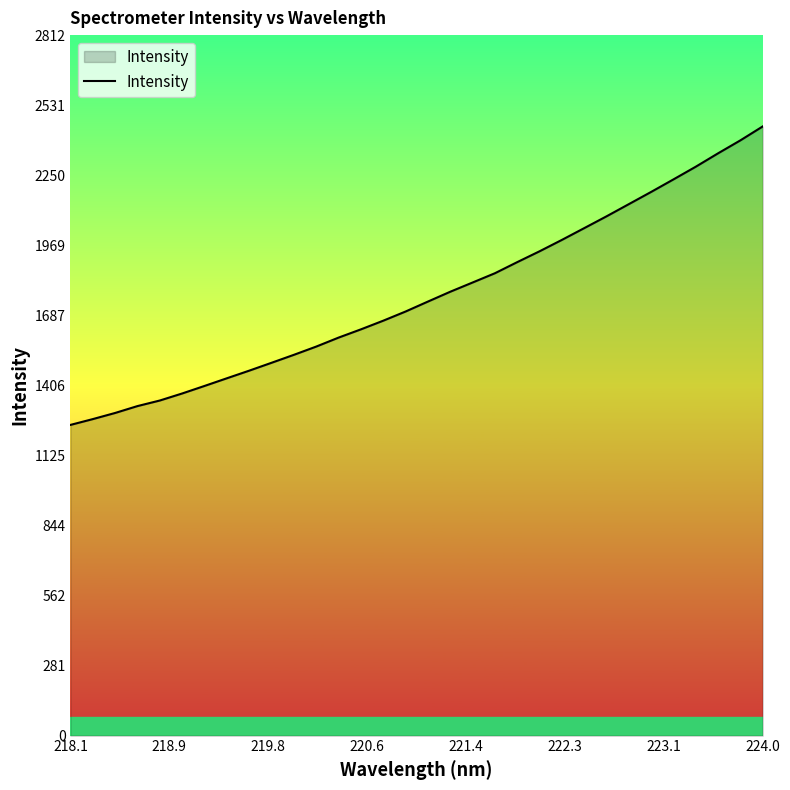

What is the smallest value displayed?

1247.4